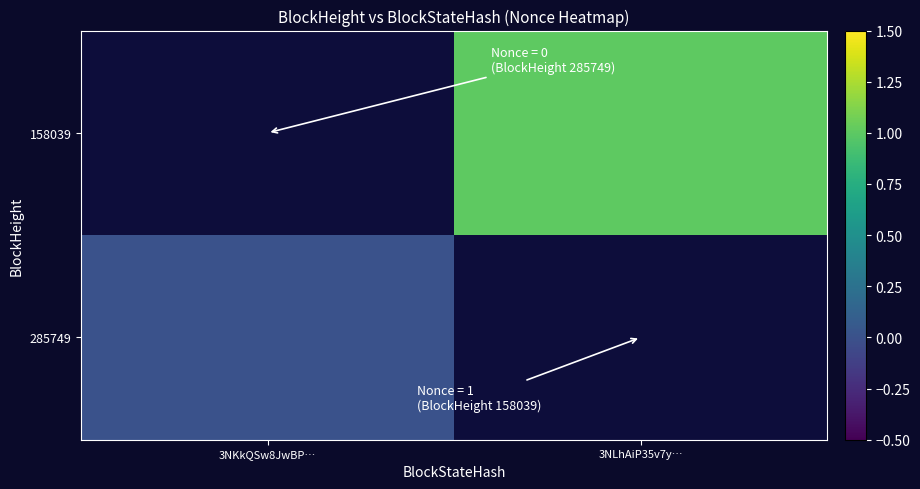

The 285749 series shows 0.0 at 3NKkQSw8JwBP…. True or false?

True